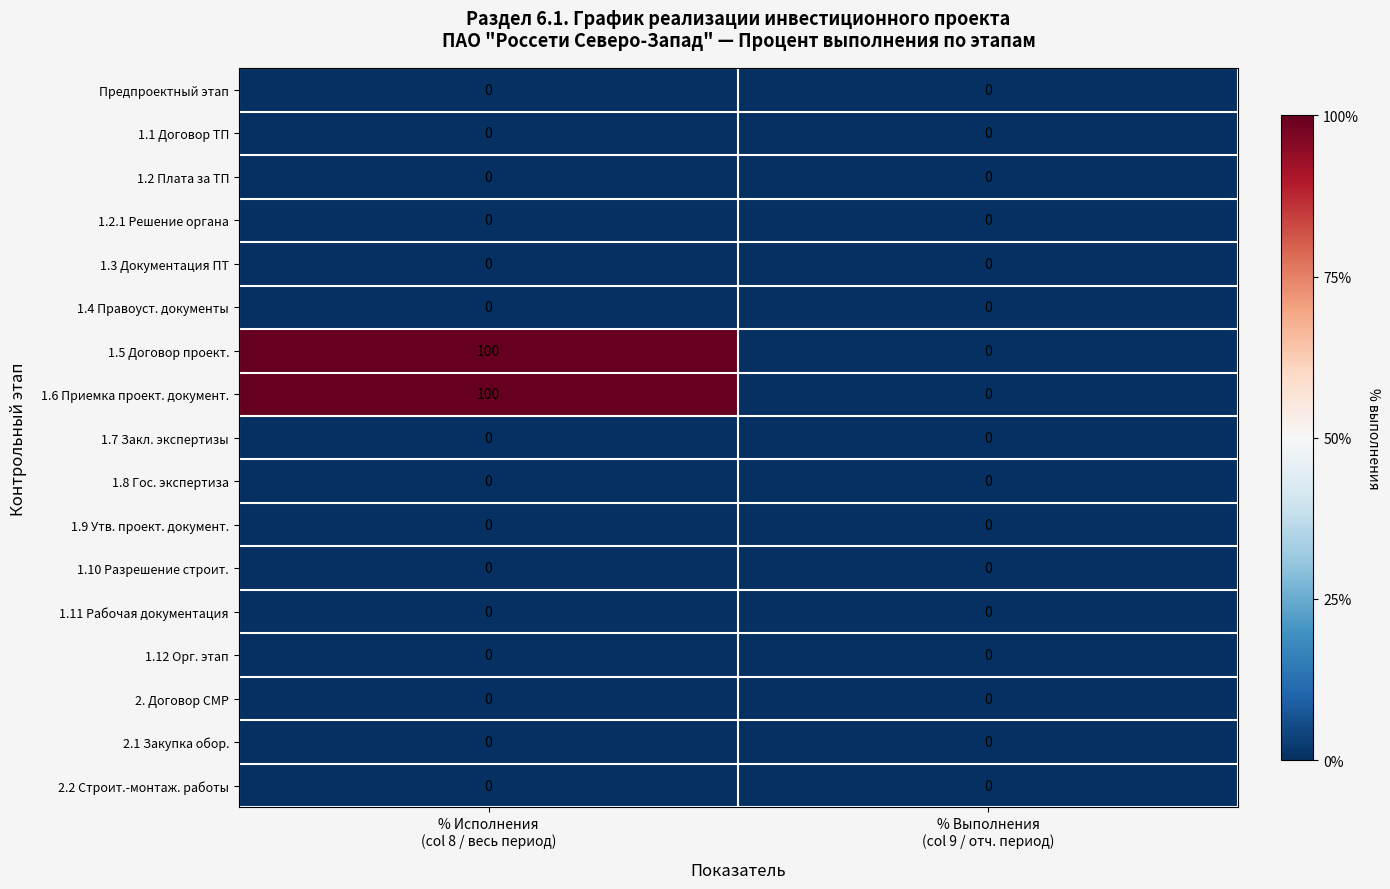

What is the maximum value shown in the chart?

100